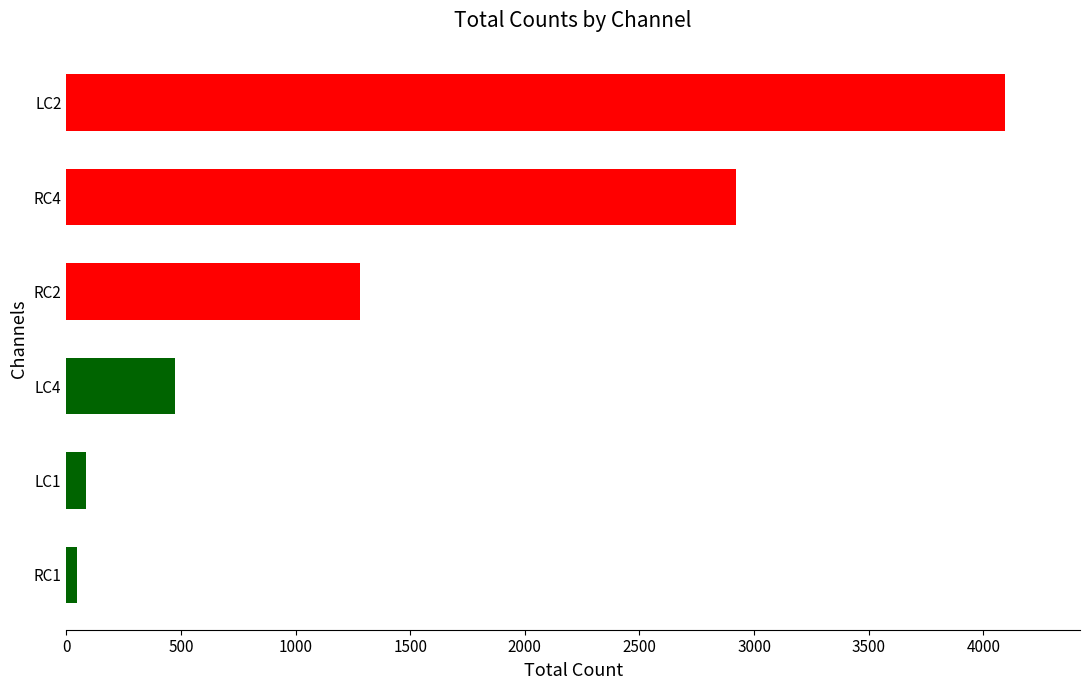

Where is the data nearest to the value 2071?

RC2